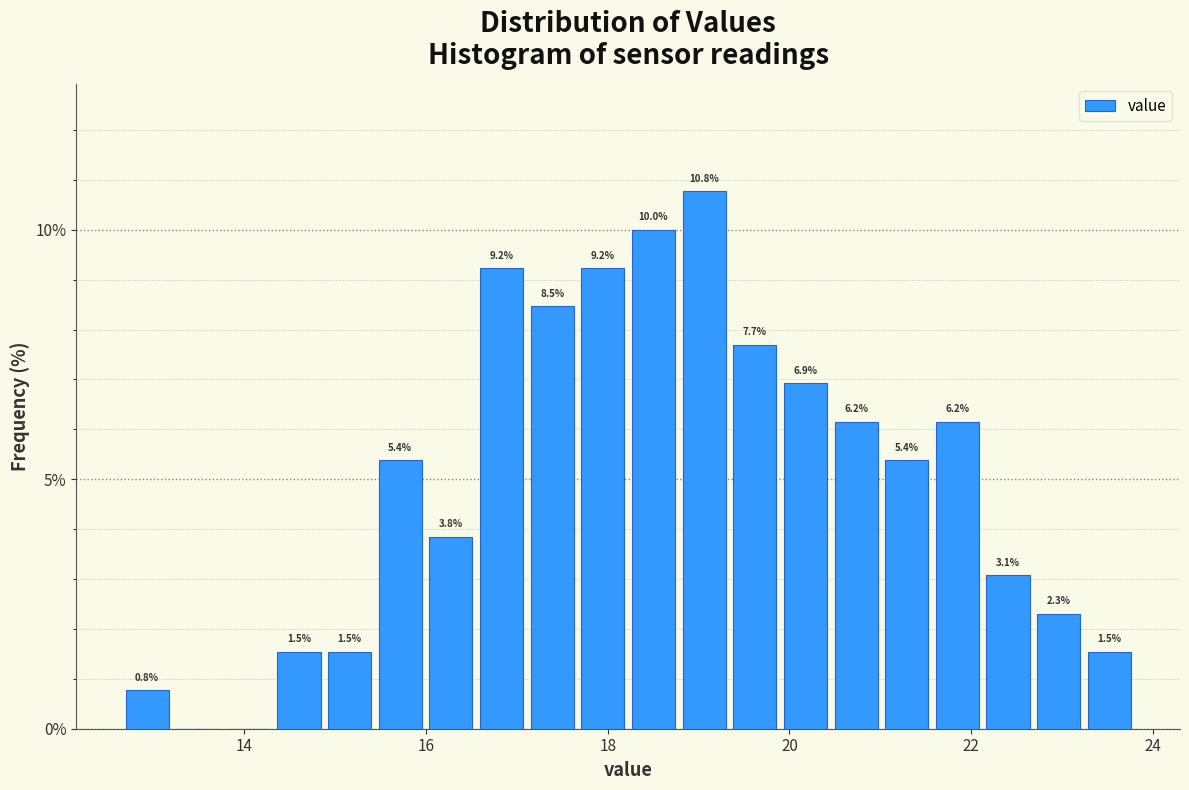

Around what value on the x-axis is the tallest bar? Give the approximate position of its centre, as read against the axis.

19.0